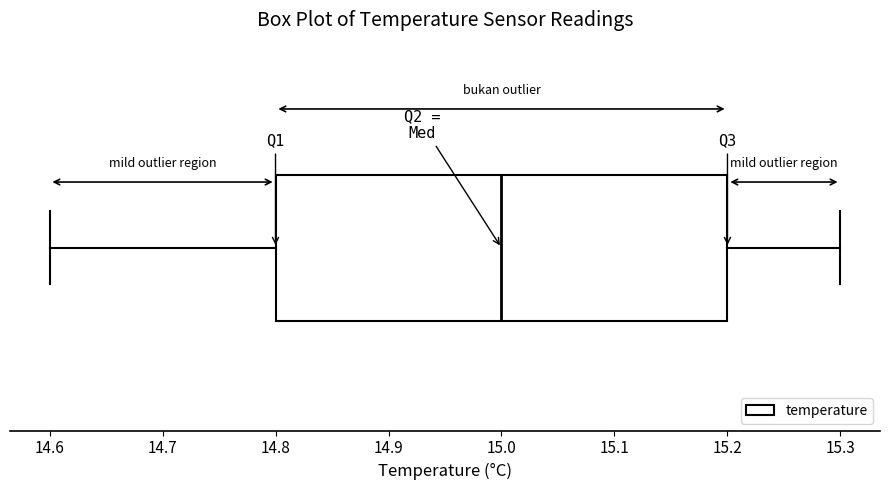

Read this box plot against the x-axis: the position of the median line, the range covered by the box, and the ends of both whiskers. The values are not printed on the chart, so give them approximately, as read against the axis.

median 15.0, box 14.8 to 15.2, whiskers 14.6 to 15.3